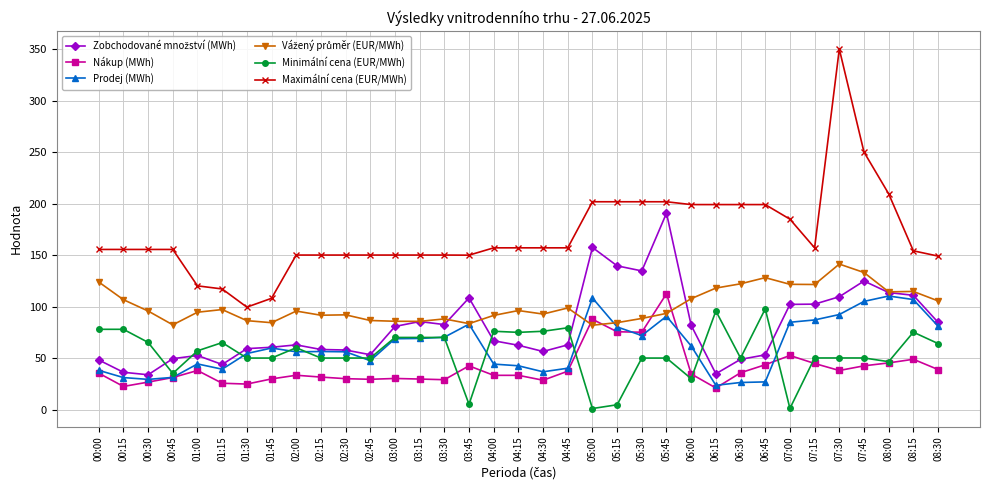

True or false: Maximální cena (EUR/MWh) and Nákup (MWh) intersect in this chart.

False